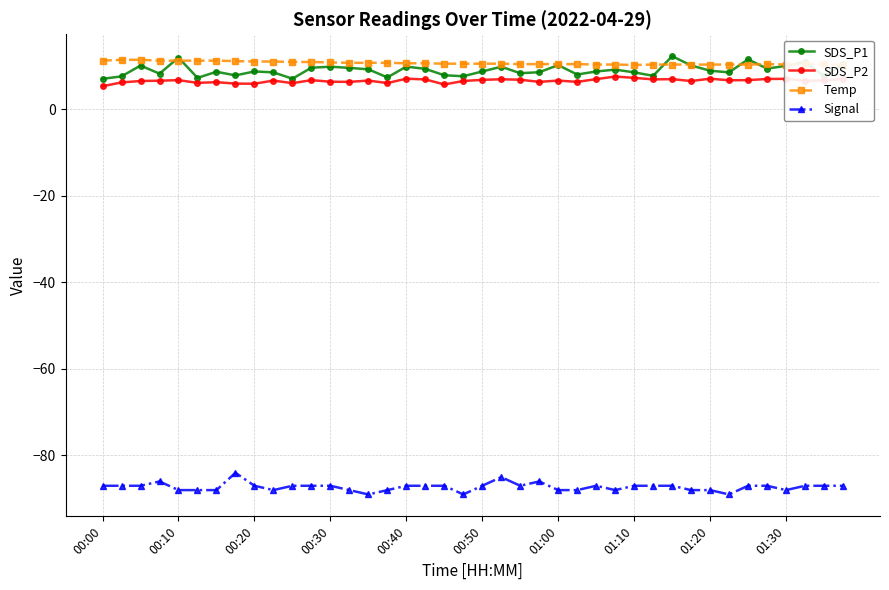

True or false: Signal and SDS_P1 intersect in this chart.

False